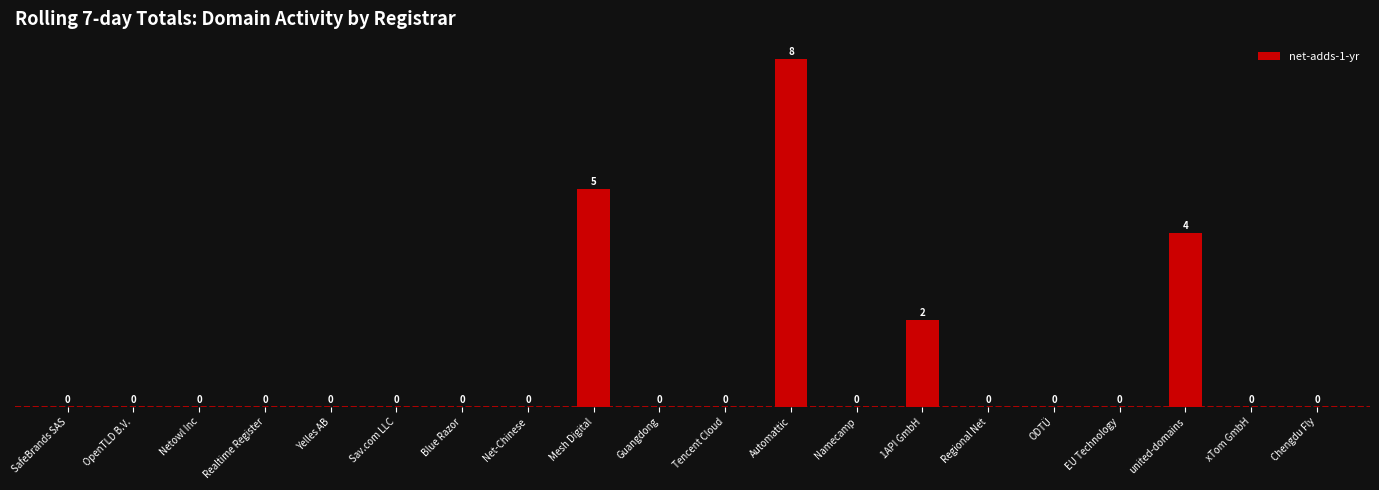

How many data points are above 0?

4